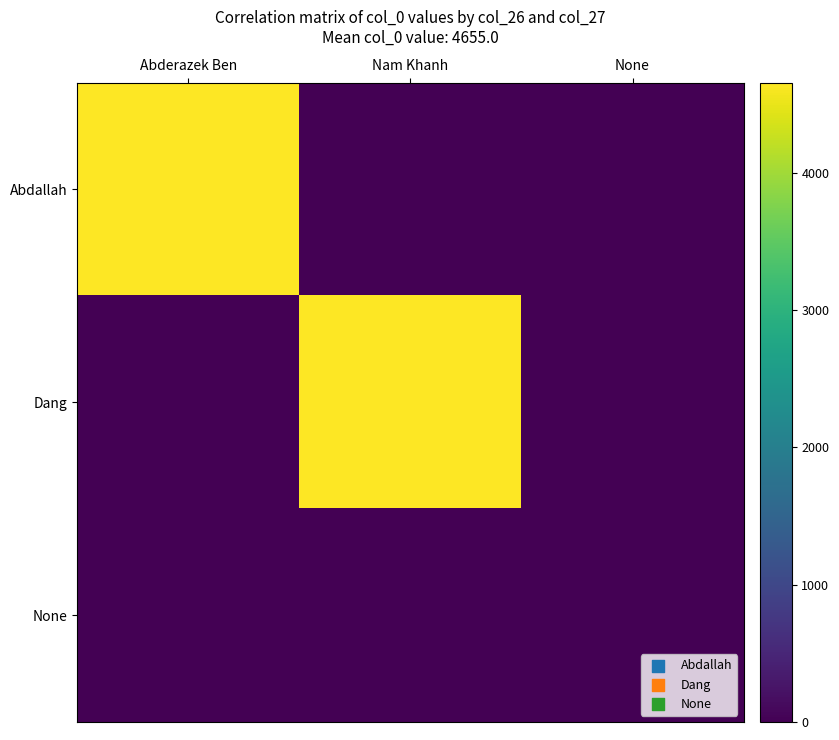

Which series changed the most between Abderazek Ben and None?

Abdallah